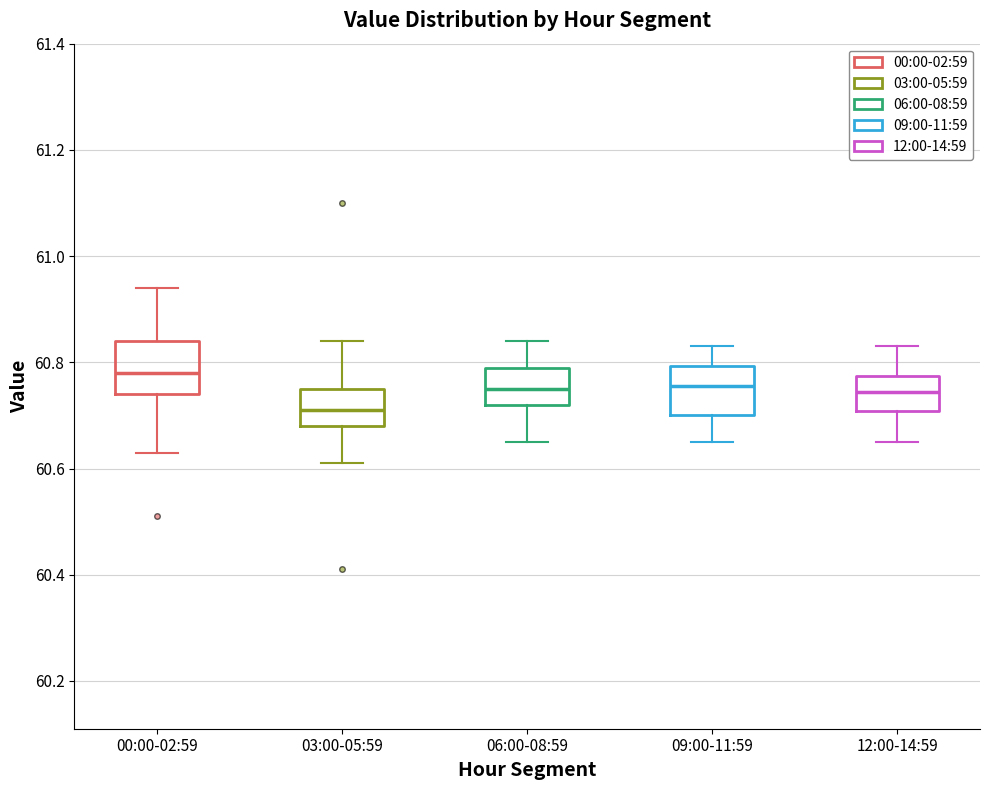

Where is the upper edge of the box for 03:00-05:59 on the y-axis? The values are not printed on the chart, so give them approximately, as read against the axis.

60.76